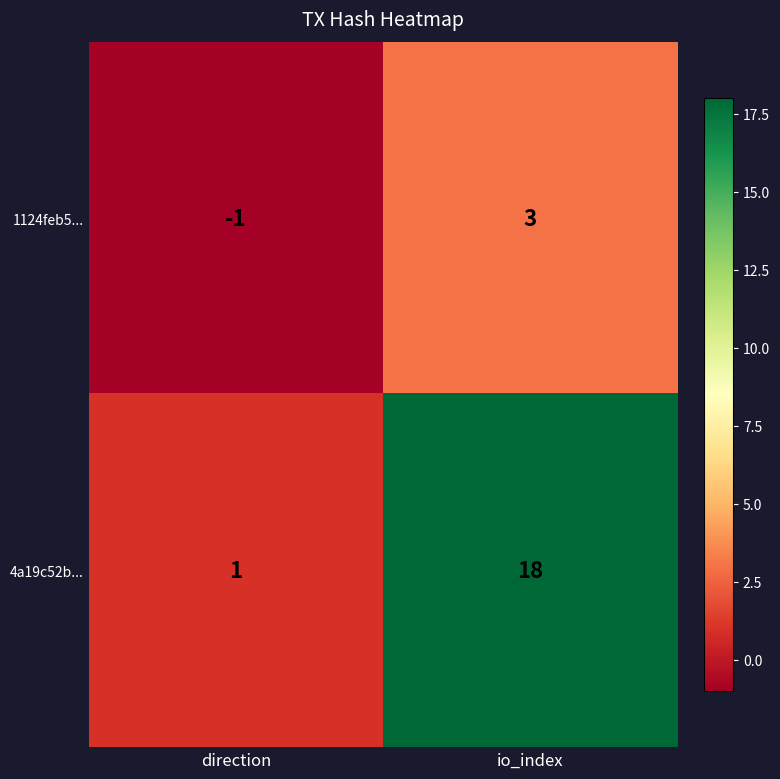

Where is 4a19c52b... nearest to the value 9?

direction